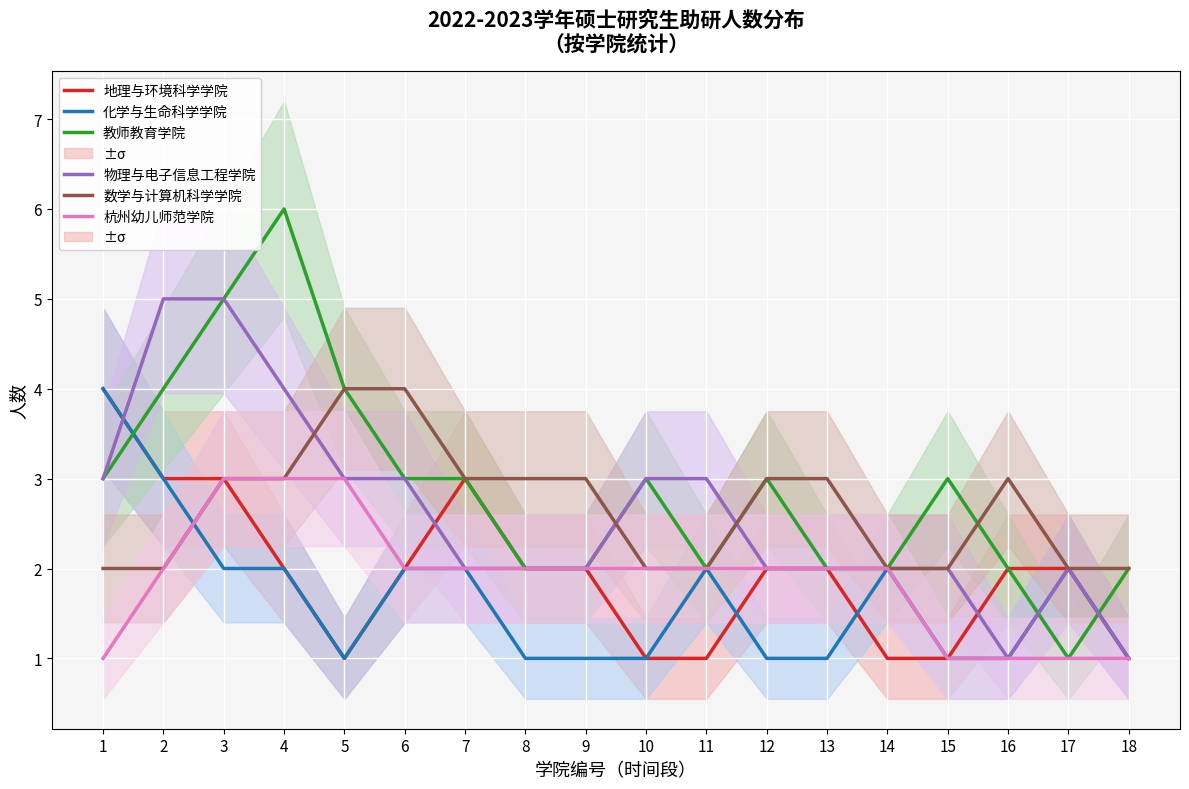

True or false: 教师教育学院 and 地理与环境科学学院 cross at least once.

True